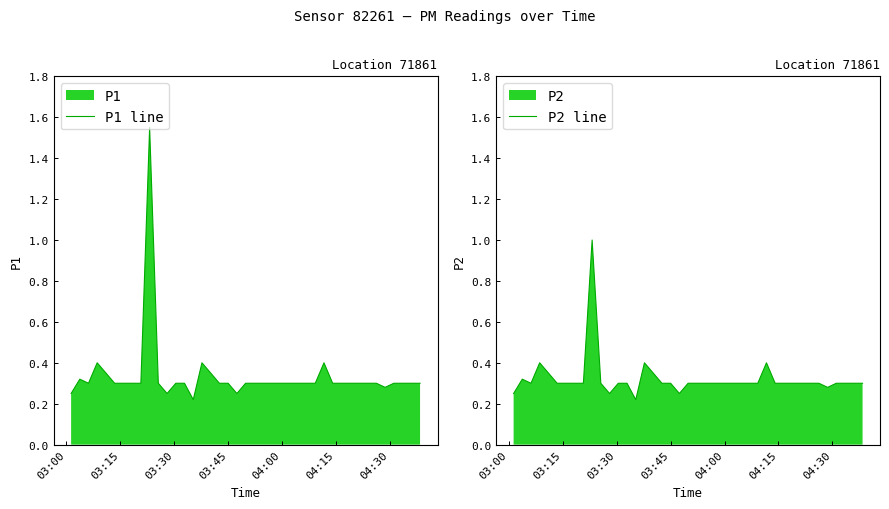

How many interior local valleys does the P2 line series have?

5